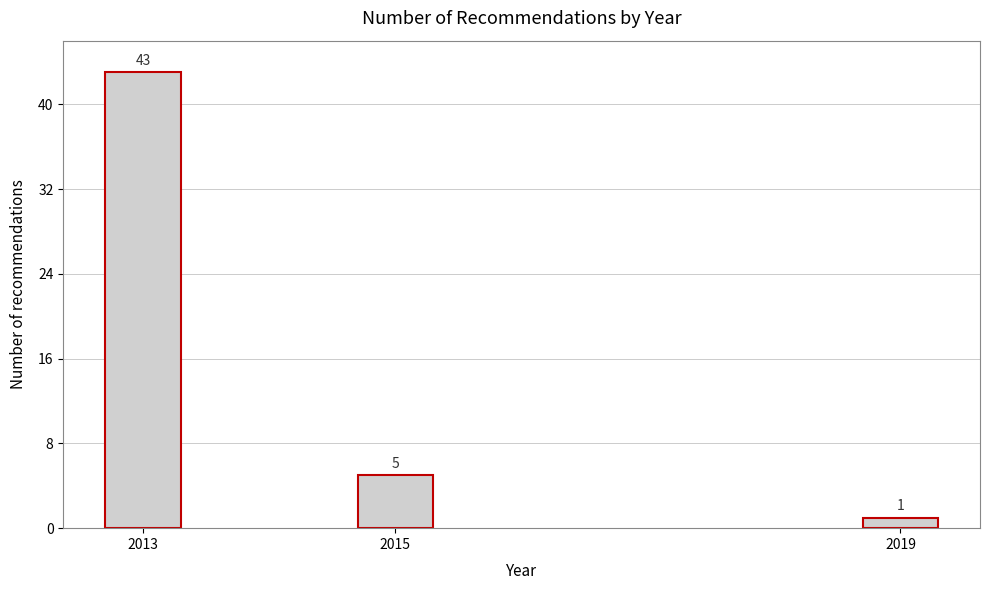

Reading right to left, list all the values displayed in this chart.

2019=1	2015=5	2013=43